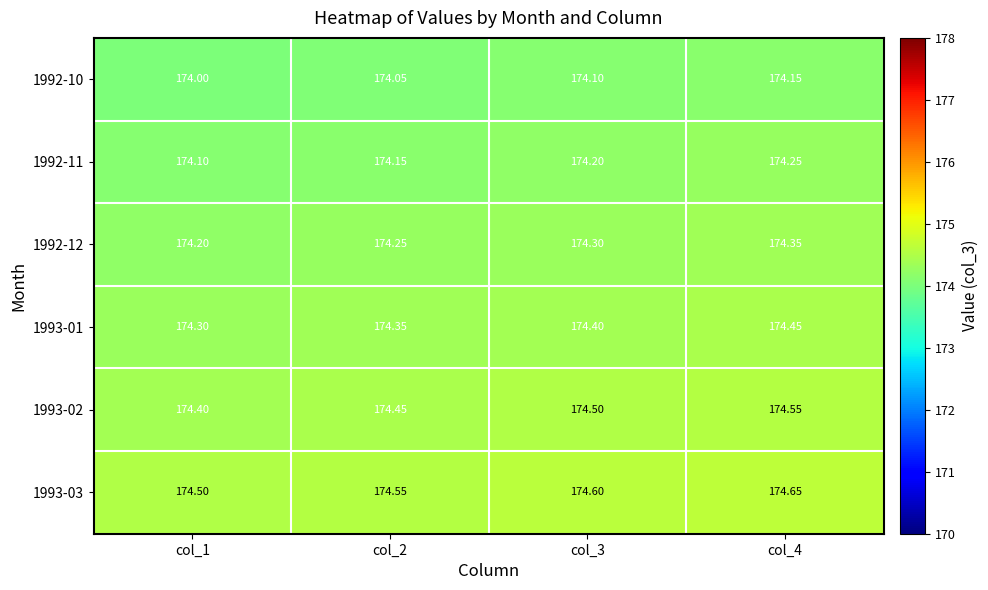

Is the value of 1993-01 at col_4 greater than the value of 1993-02 at col_3?

No